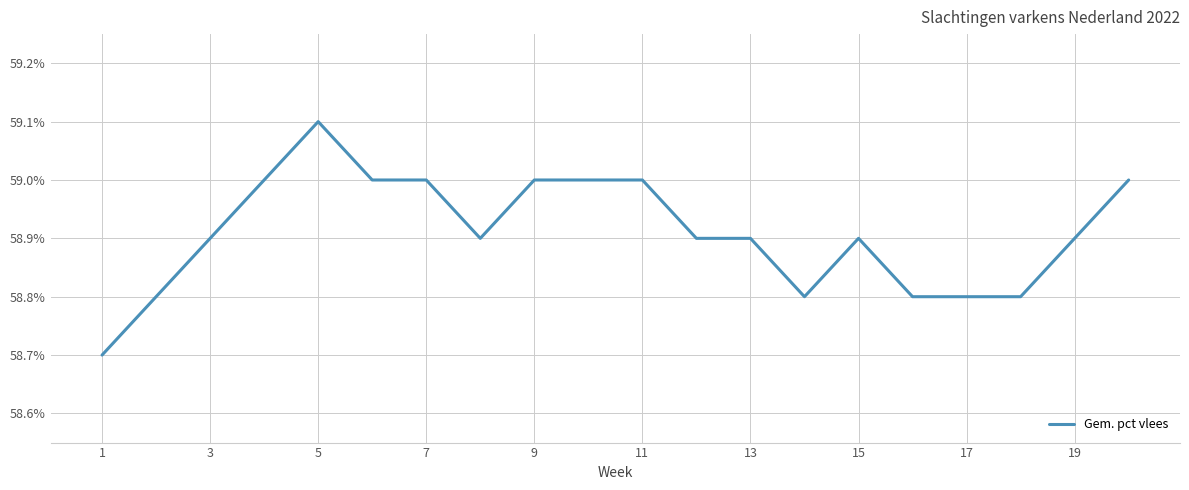

What is the minimum value shown in the chart?

58.7